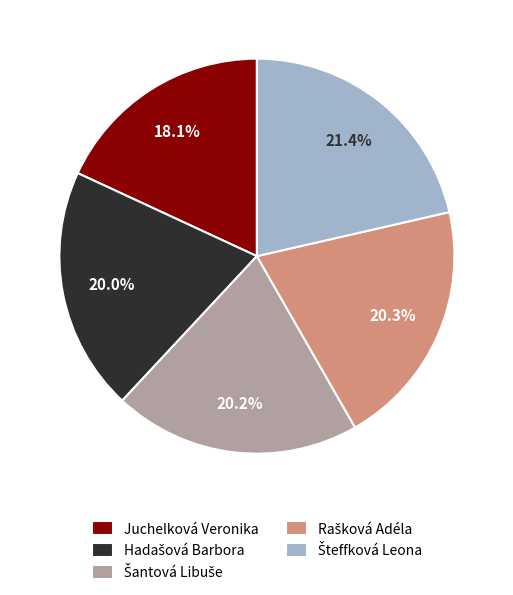

What is the smallest slice in the pie chart?

Juchelková Veronika